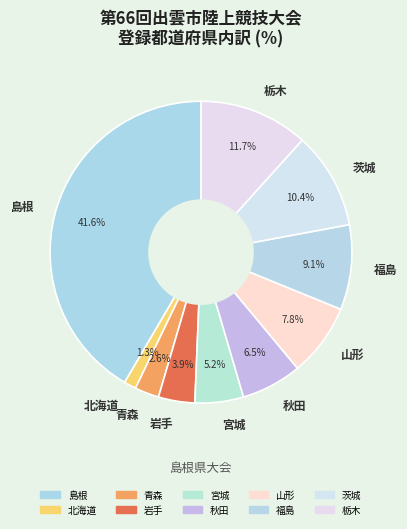

To the nearest percent, what portion does 福島 represent?

9%